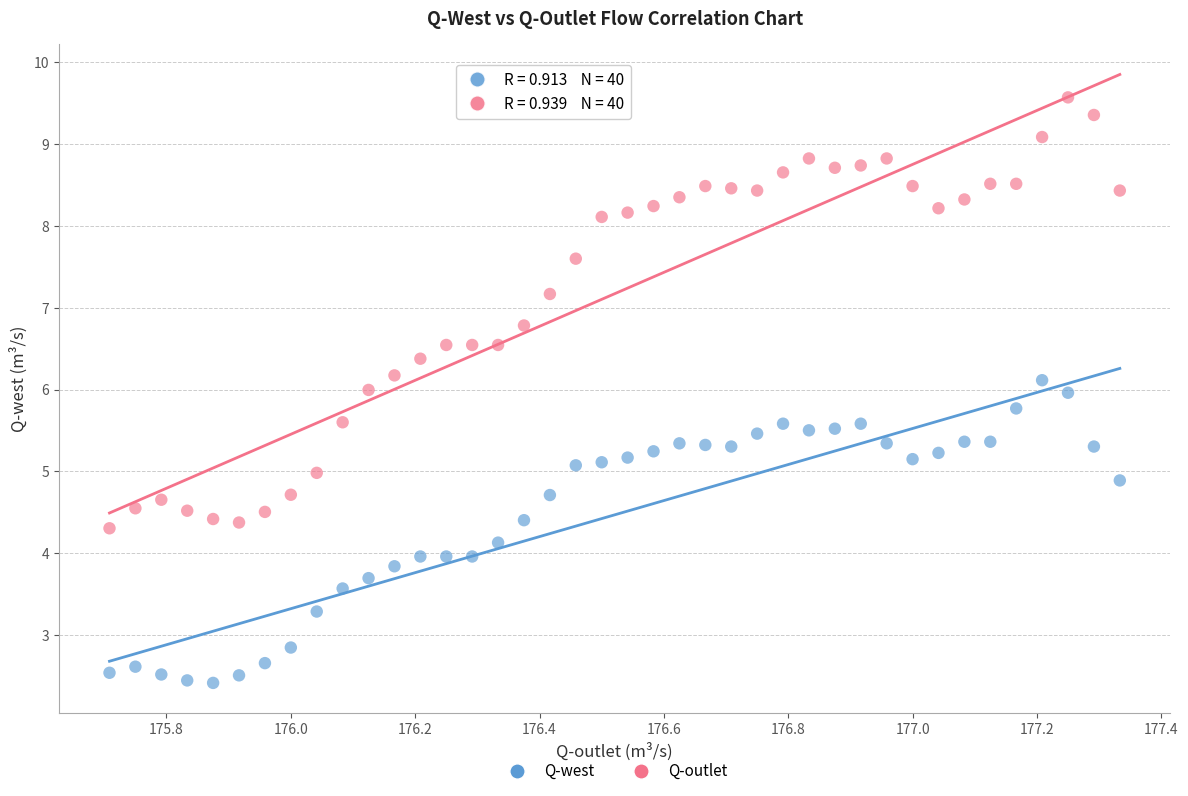

Which series has the largest Y range (max minus min)?

Q-outlet